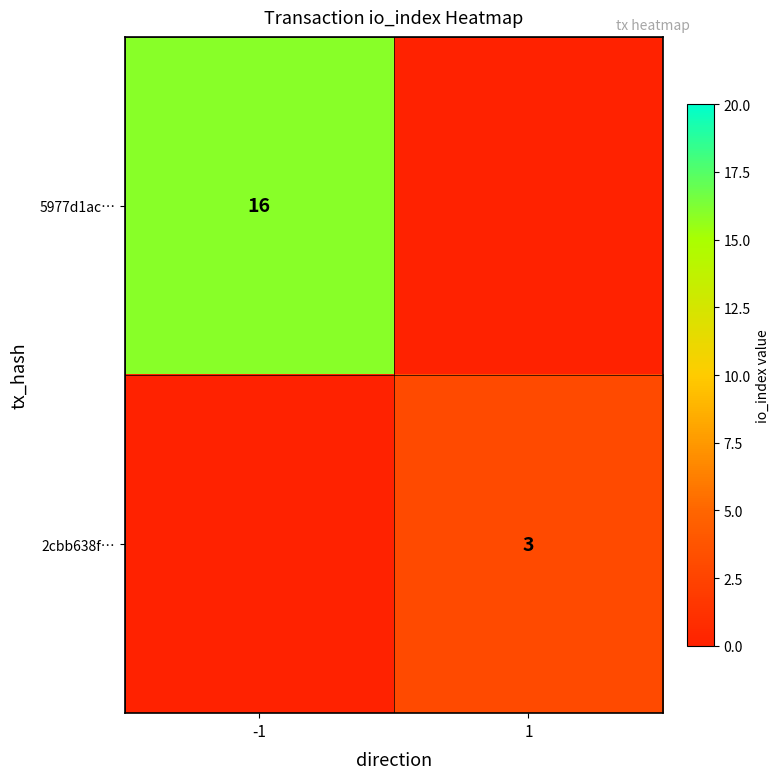

Is it true that 5977d1ac… equals 24.5 at -1?

False